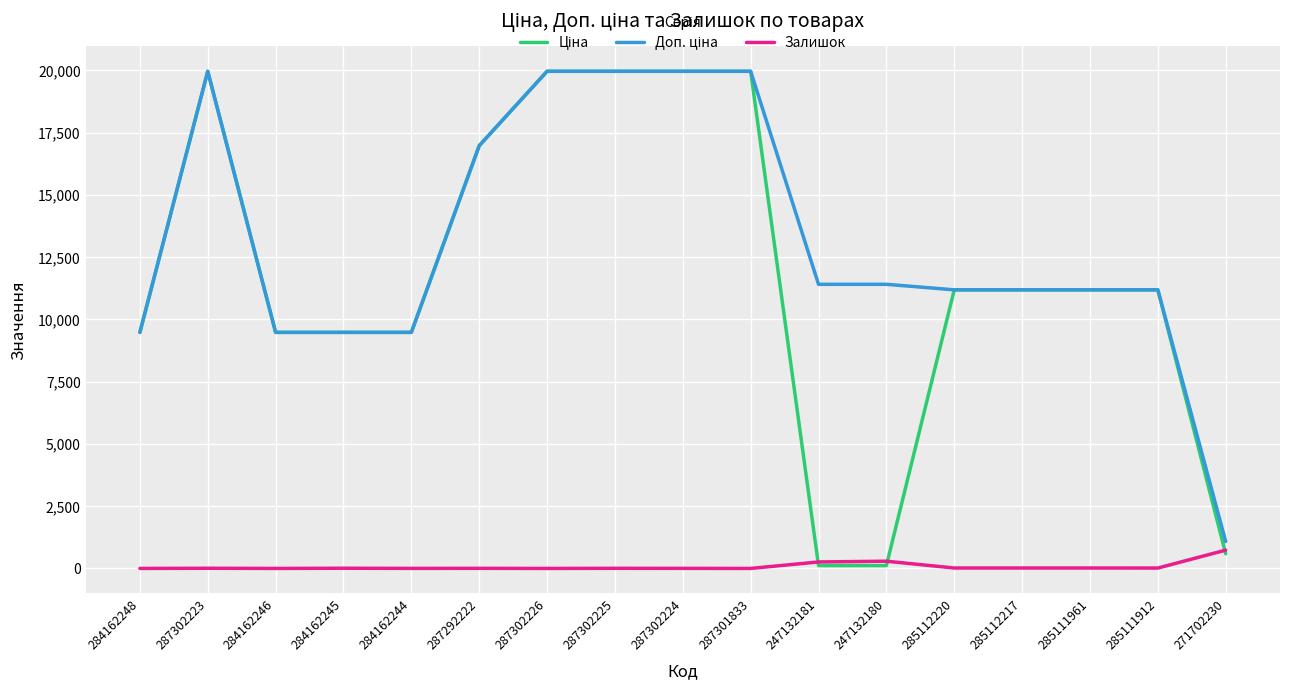

Which category has the highest value in the Залишок series?

271702230